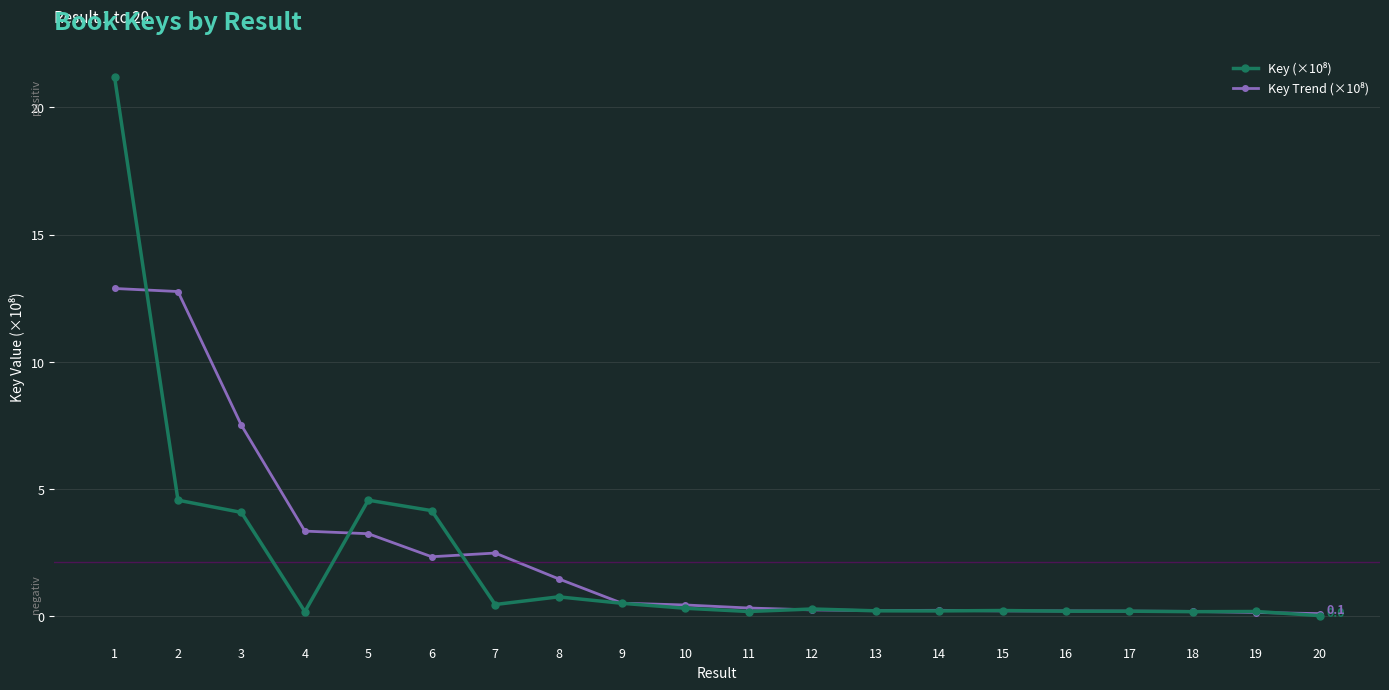

What is the spread (max minus min) of values at 2?

8.2